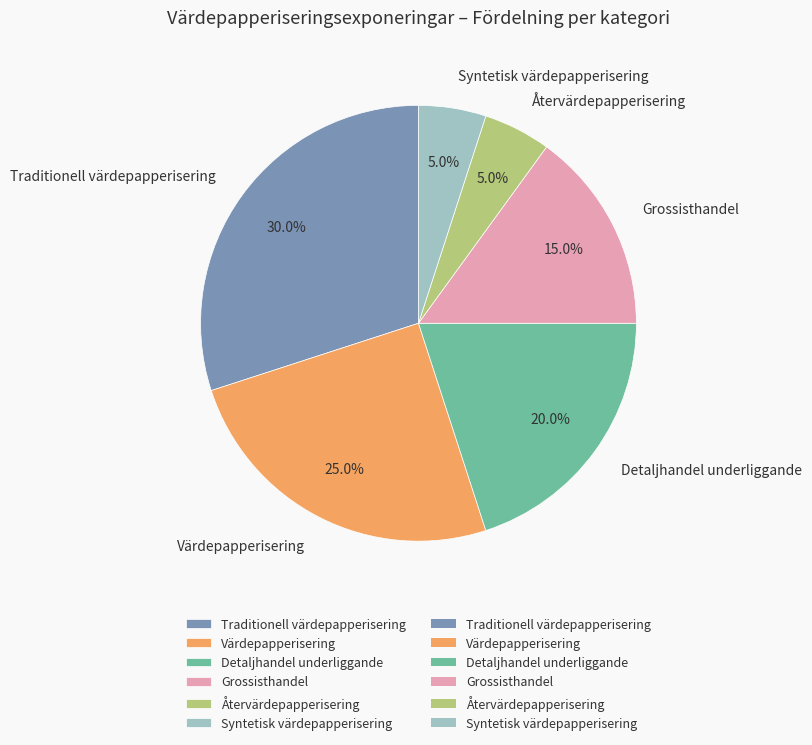

Is there any slice that represents more than half of the pie?

No